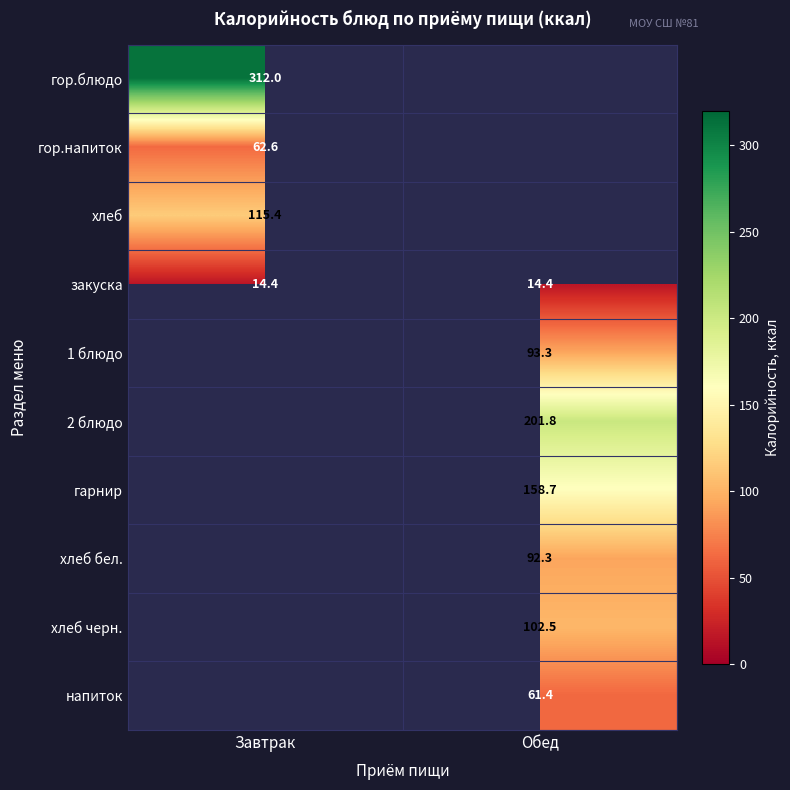

Read the закуска value at Завтрак.

14.4